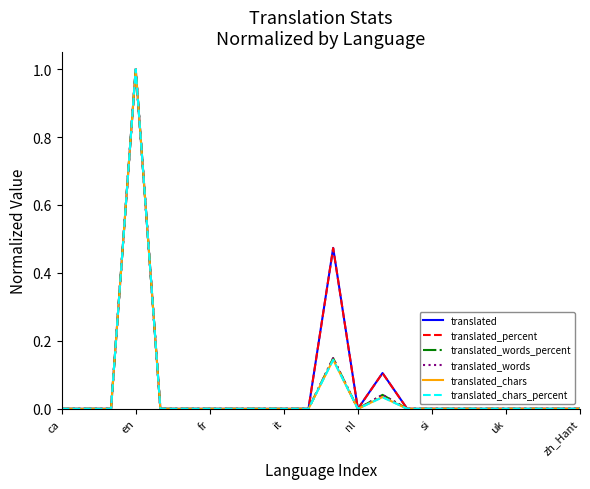

List the series in order of their peak value, lowest first.

translated, translated_percent, translated_words_percent, translated_words, translated_chars, translated_chars_percent